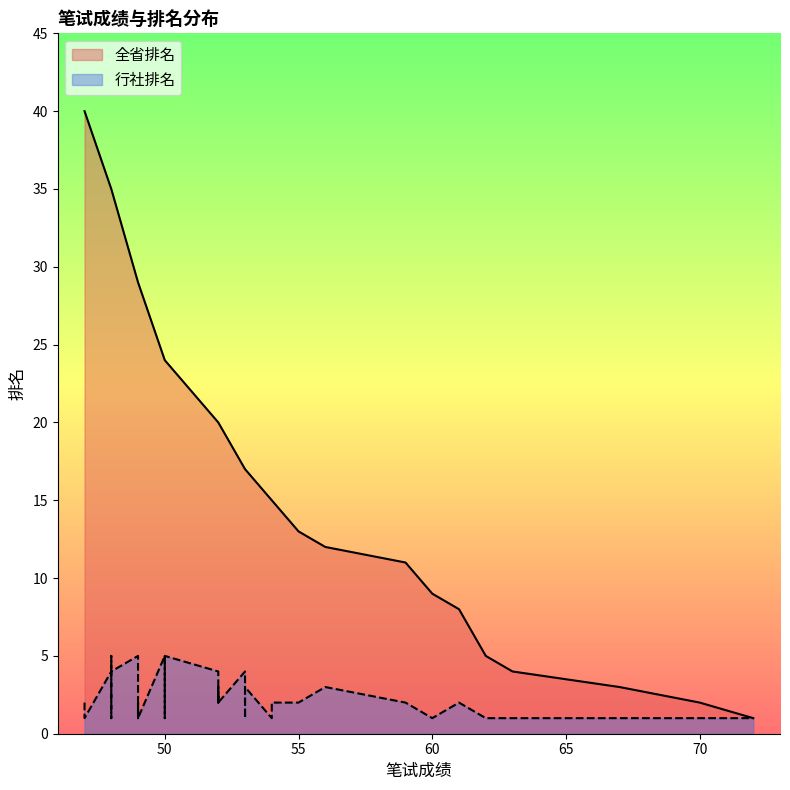

What is the minimum value shown in the chart?

1